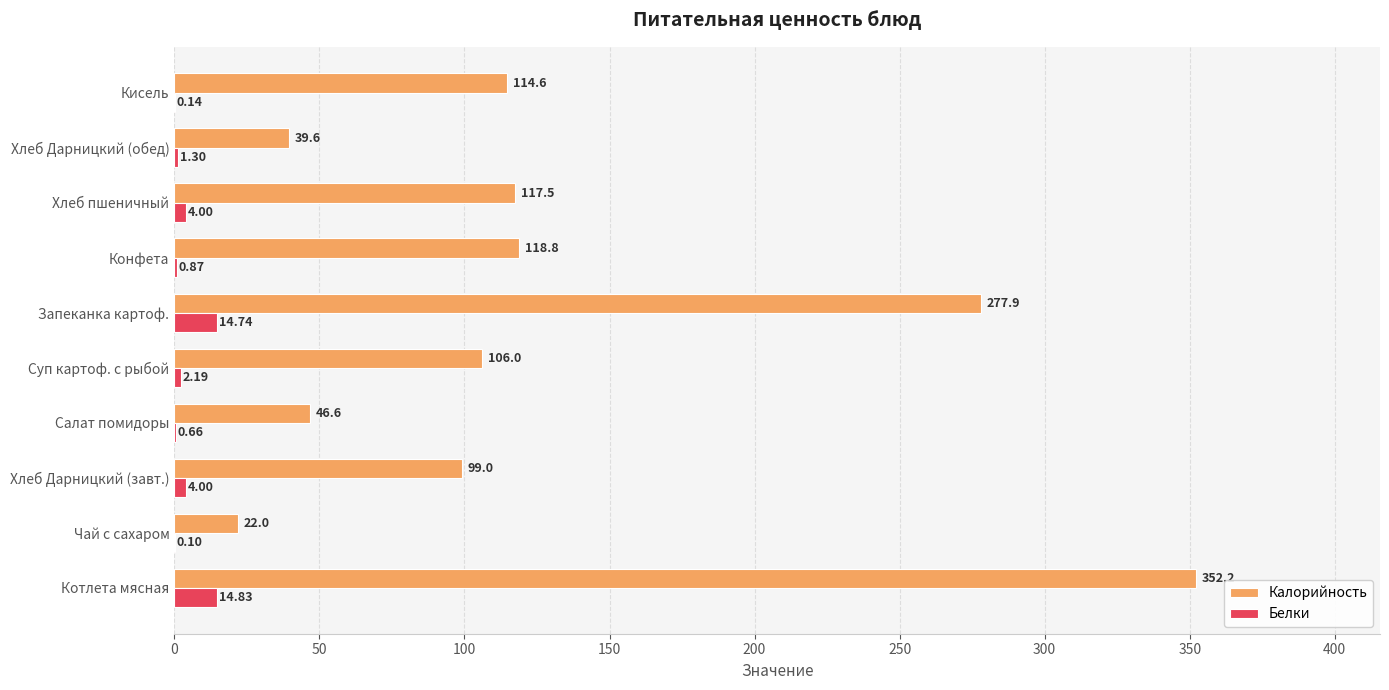

What is the sum of all Калорийность values?

1294.2